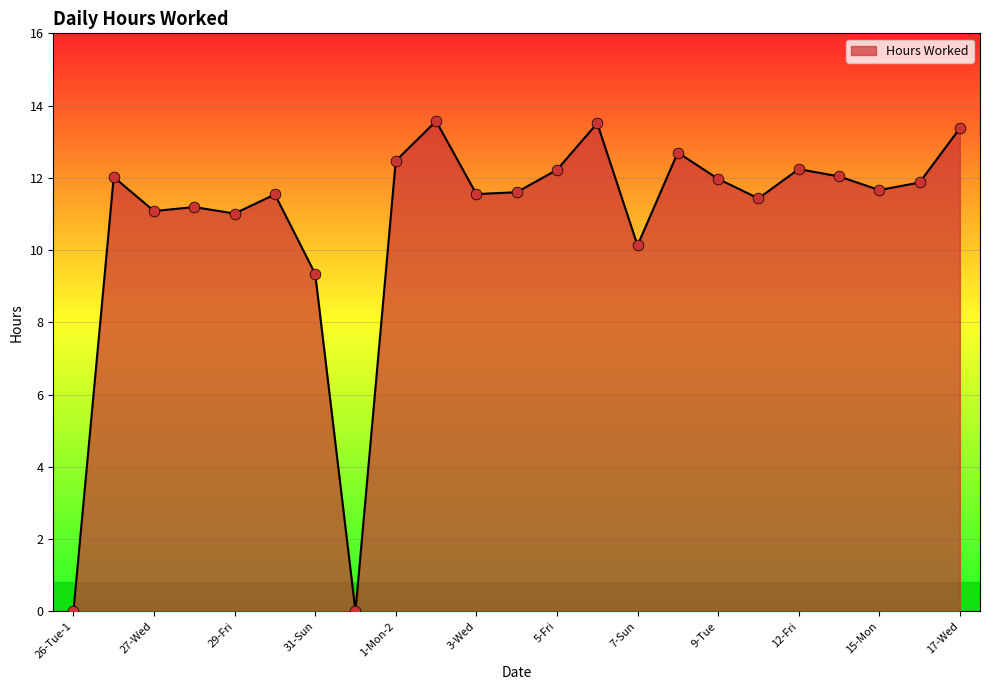

What is the greatest value displayed?

13.6